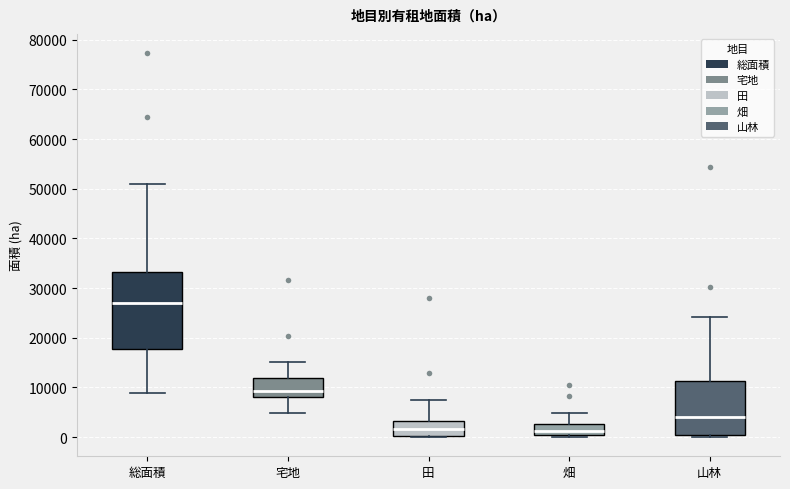

Reading left to right, transcribe this box plot: for each box, give where its median line is, the range the box spans, and where its two whiskers end, as read against the y-axis. The values are not printed on the chart, so give them approximately, as read against the axis.

総面積: median 27000, box 18000 to 33000, whiskers 9000 to 51000
宅地: median 9000, box 8000 to 12000, whiskers 5000 to 15000
田: median 2000, box 0 to 3000, whiskers 0 to 7000
畑: median 1000, box 0 to 3000, whiskers 0 (just below the box's lower edge) to 5000
山林: median 4000, box 0 to 11000, whiskers 0 (just below the box's lower edge) to 24000